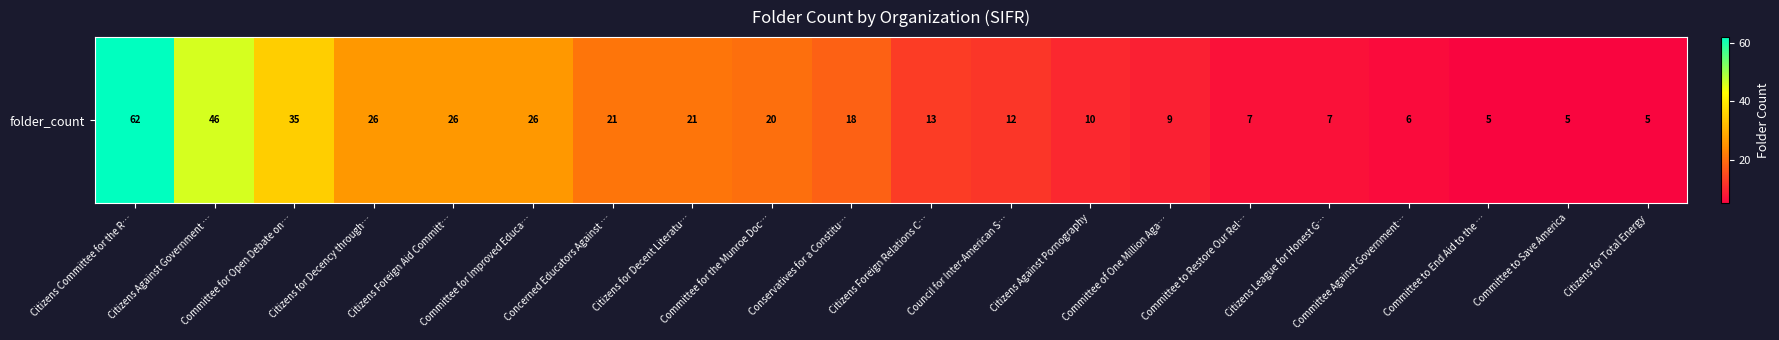

True or false: the data shows 4 at Citizens Foreign Relations C….

False